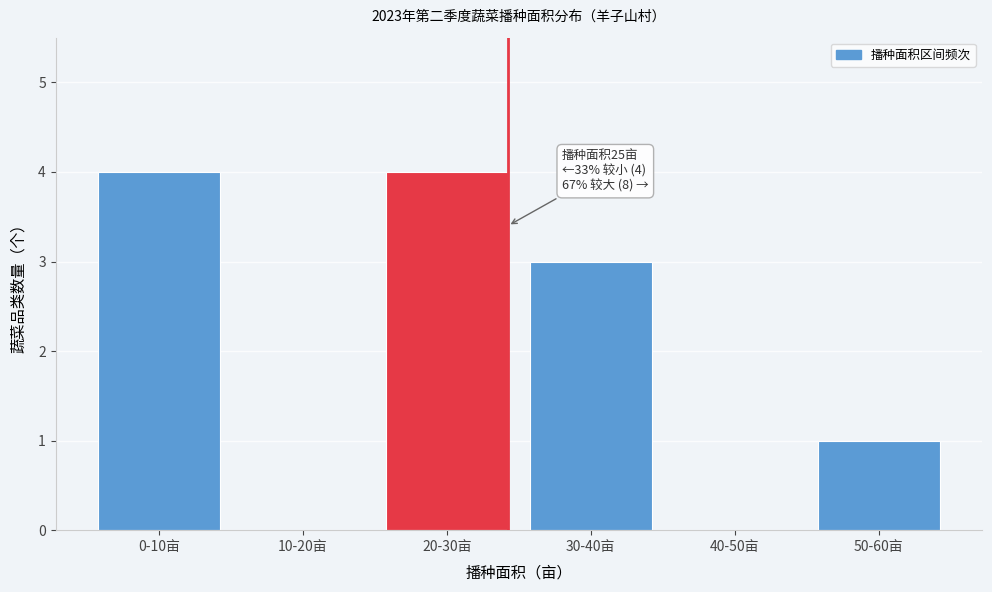

Reading left to right, list all the values displayed in this chart.

0-10亩=4	10-20亩=0	20-30亩=4	30-40亩=3	40-50亩=0	50-60亩=1